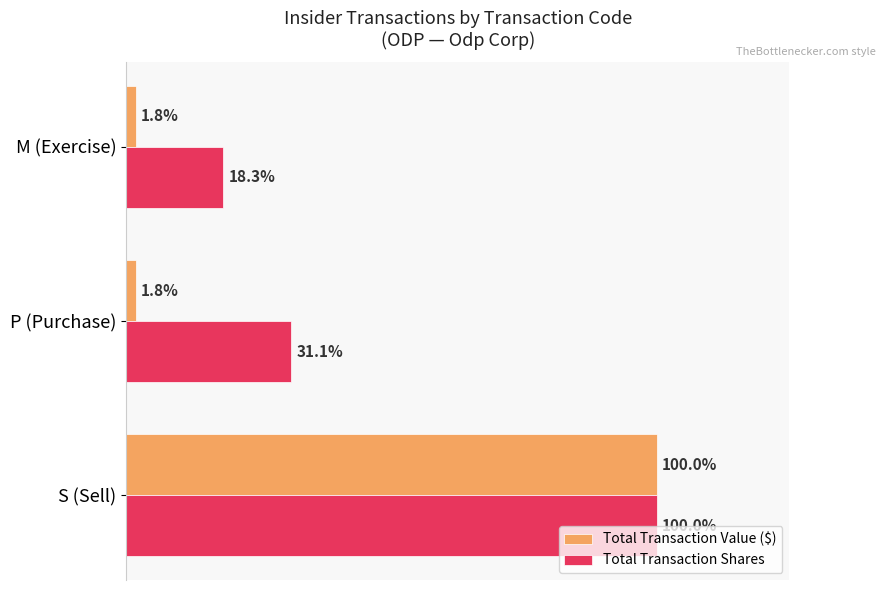

Reading left to right, transcribe all the data shown in this chart.

Total Transaction Value ($): 1.0	0.0	0.0
Total Transaction Shares: 1.0	0.3	0.2